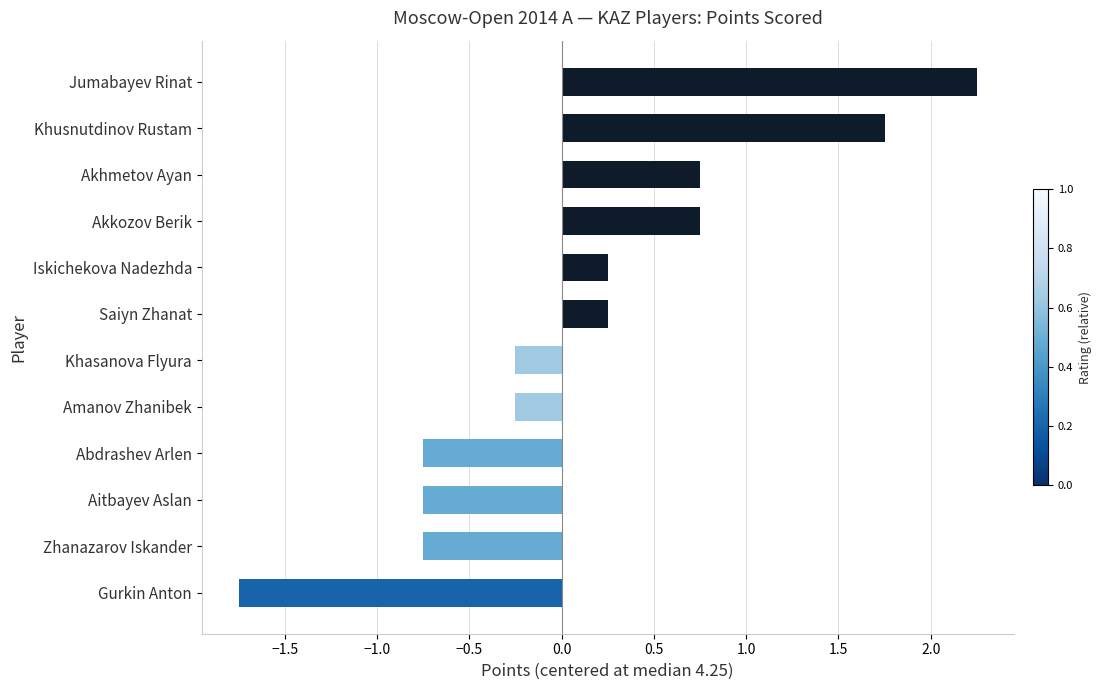

Which label corresponds to the smallest value in the chart?

Gurkin Anton